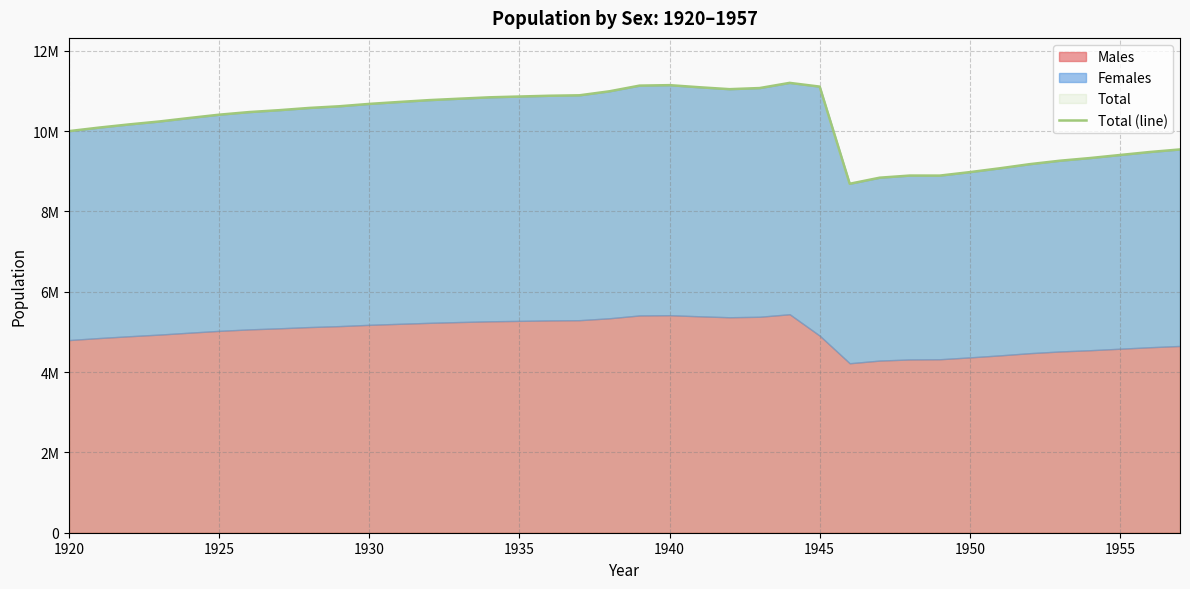

What is the difference between the second highest and second lowest values?

2304169